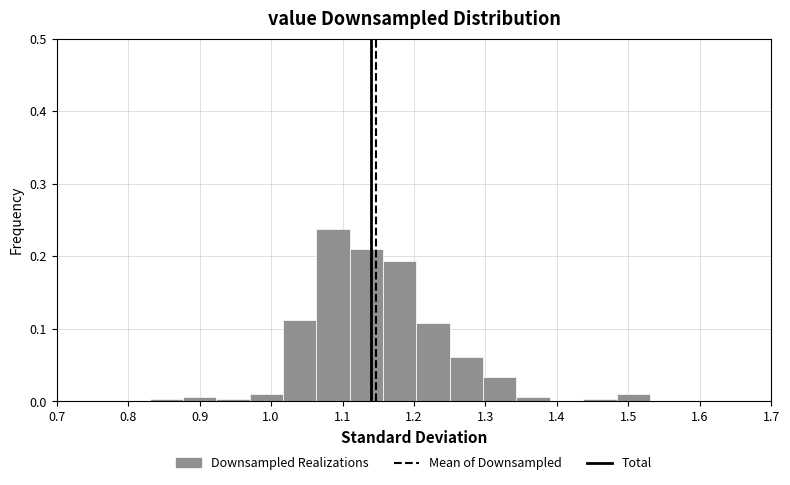

Reading left to right, list every bar in this chart as the range it spans on the x-axis followed by its height. Neither the bar edges nor the heights are printed on the chart, so give them approximately, as read against the axes.

0.83 to 0.88: under 0.01
0.88 to 0.92: under 0.01
0.92 to 0.97: under 0.01
0.97 to 1.02: 0.01
1.02 to 1.06: 0.11
1.06 to 1.11: 0.24
1.11 to 1.16: 0.21
1.16 to 1.20: 0.19
1.20 to 1.25: 0.11
1.25 to 1.30: 0.06
1.30 to 1.34: 0.03
1.34 to 1.39: under 0.01
1.39 to 1.44: 0
1.44 to 1.48: under 0.01
1.48 to 1.53: 0.01